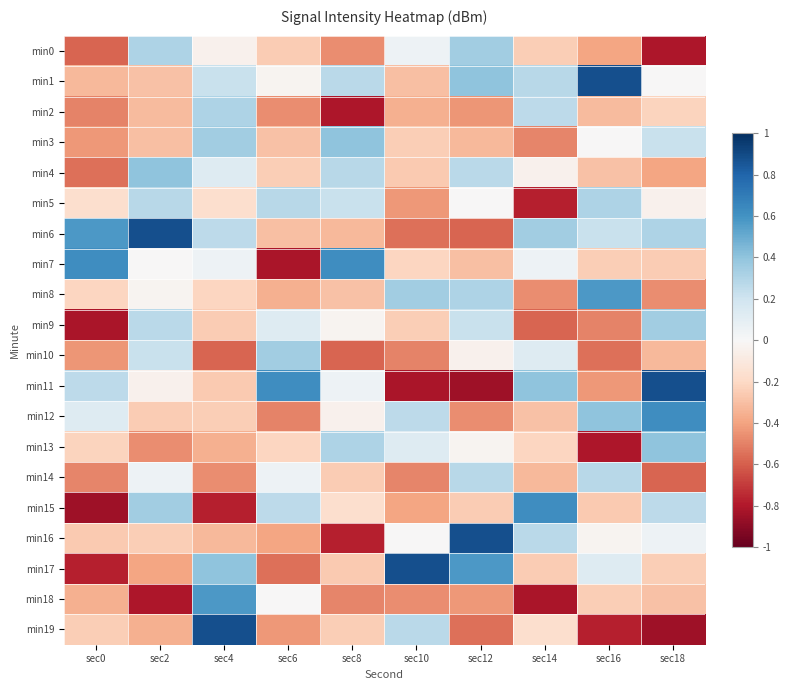

At how many categories does at least one series exceed 0?

10